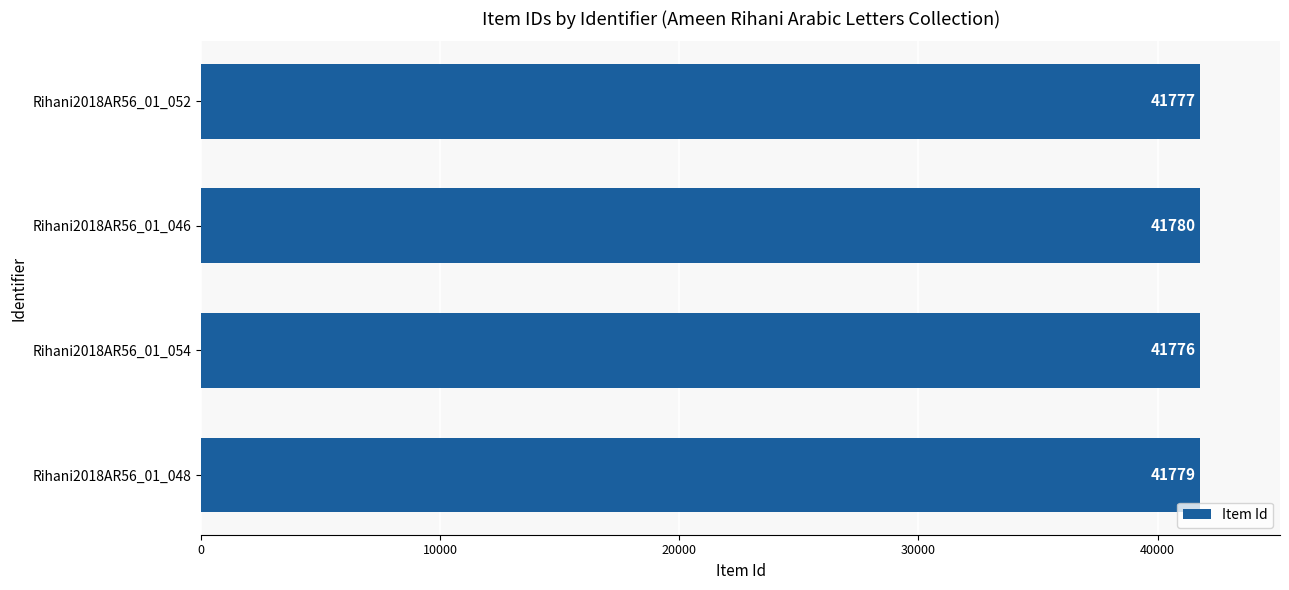

The chart shows a value of 41779 at Rihani2018AR56_01_048. True or false?

True